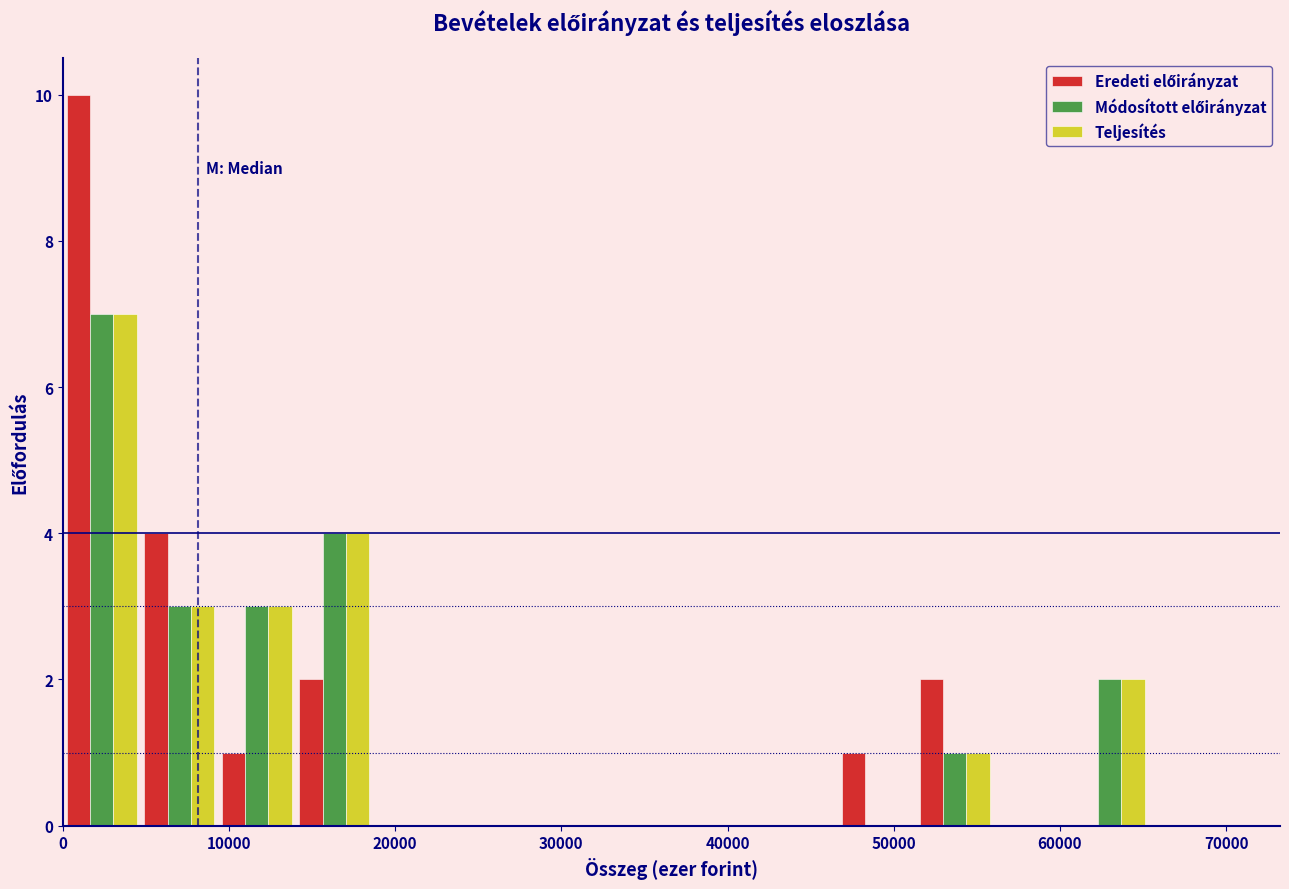

Reading left to right, transcribe this chart: for each range on the x-axis, give the height of each series' bar. Neither the bar edges nor the heights are printed on the chart, so give them approximately, as read against the axes.

0 to 5000: Eredeti előirányzat=10	Módosított előirányzat=7	Teljesítés=7
5000 to 9000: Eredeti előirányzat=4	Módosított előirányzat=3	Teljesítés=3
9000 to 14000: Eredeti előirányzat=1	Módosított előirányzat=3	Teljesítés=3
14000 to 19000: Eredeti előirányzat=2	Módosított előirányzat=4	Teljesítés=4
19000 to 23000: Eredeti előirányzat=0	Módosított előirányzat=0	Teljesítés=0
23000 to 28000: Eredeti előirányzat=0	Módosított előirányzat=0	Teljesítés=0
28000 to 33000: Eredeti előirányzat=0	Módosított előirányzat=0	Teljesítés=0
33000 to 37000: Eredeti előirányzat=0	Módosított előirányzat=0	Teljesítés=0
37000 to 42000: Eredeti előirányzat=0	Módosított előirányzat=0	Teljesítés=0
42000 to 47000: Eredeti előirányzat=0	Módosított előirányzat=0	Teljesítés=0
47000 to 51000: Eredeti előirányzat=1	Módosított előirányzat=0	Teljesítés=0
51000 to 56000: Eredeti előirányzat=2	Módosított előirányzat=1	Teljesítés=1
56000 to 61000: Eredeti előirányzat=0	Módosított előirányzat=0	Teljesítés=0
61000 to 65000: Eredeti előirányzat=0	Módosított előirányzat=2	Teljesítés=2
65000 to 70000: Eredeti előirányzat=0	Módosított előirányzat=0	Teljesítés=0